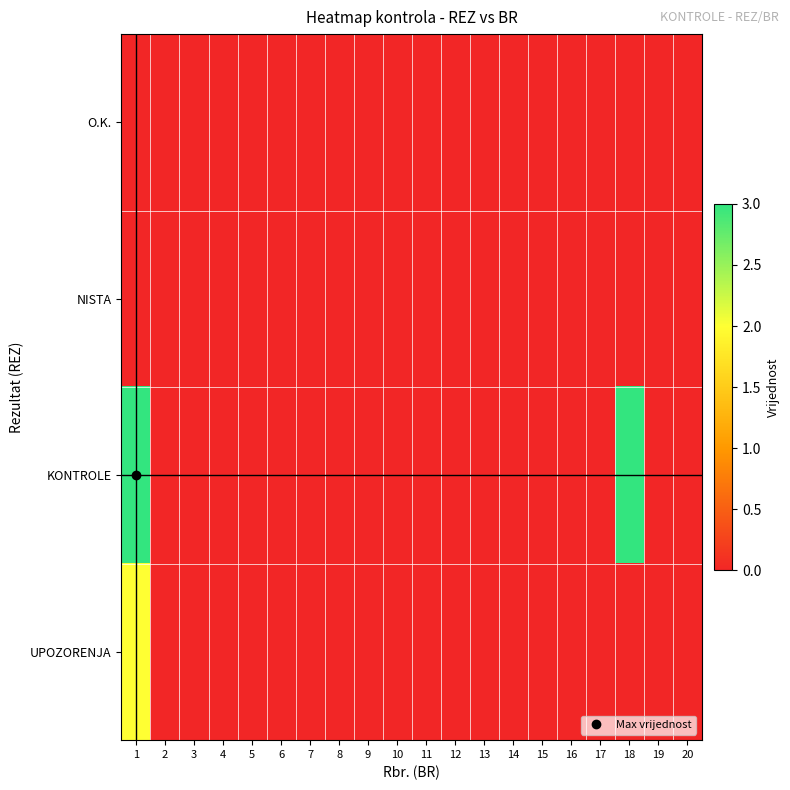

At which category does the chart reach its peak across all series?

1